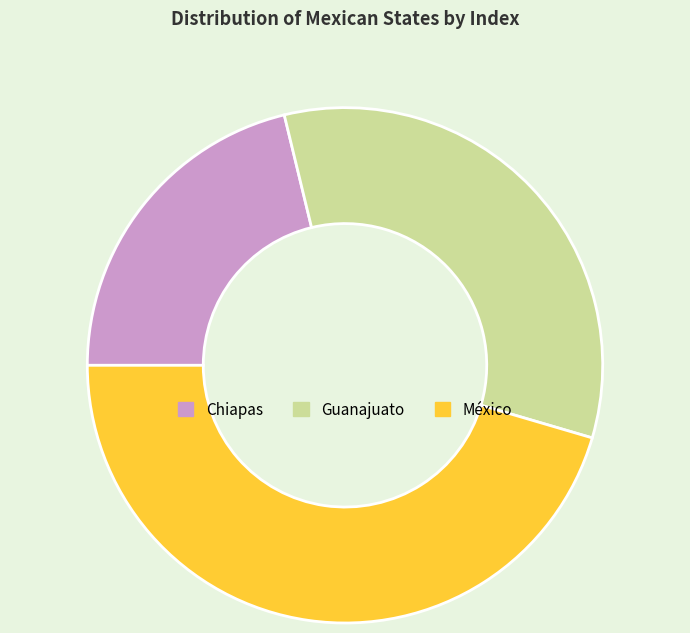

How many segments does this pie chart have?

3